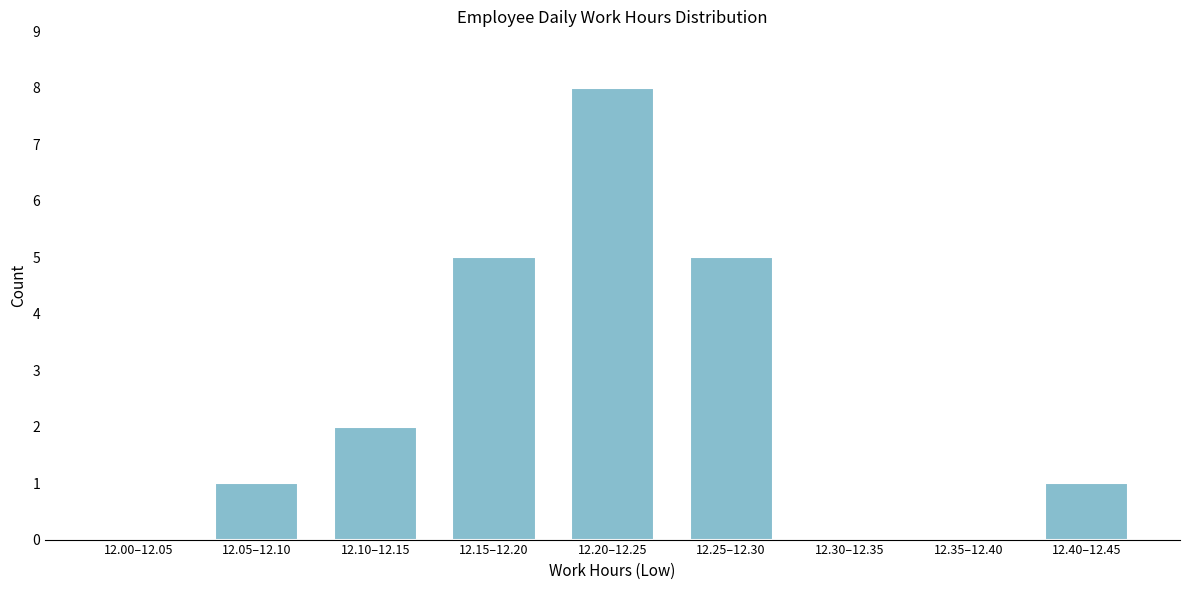

Reading right to left, extract all data points from this chart.

12.40–12.45=1	12.35–12.40=0	12.30–12.35=0	12.25–12.30=5	12.20–12.25=8	12.15–12.20=5	12.10–12.15=2	12.05–12.10=1	12.00–12.05=0